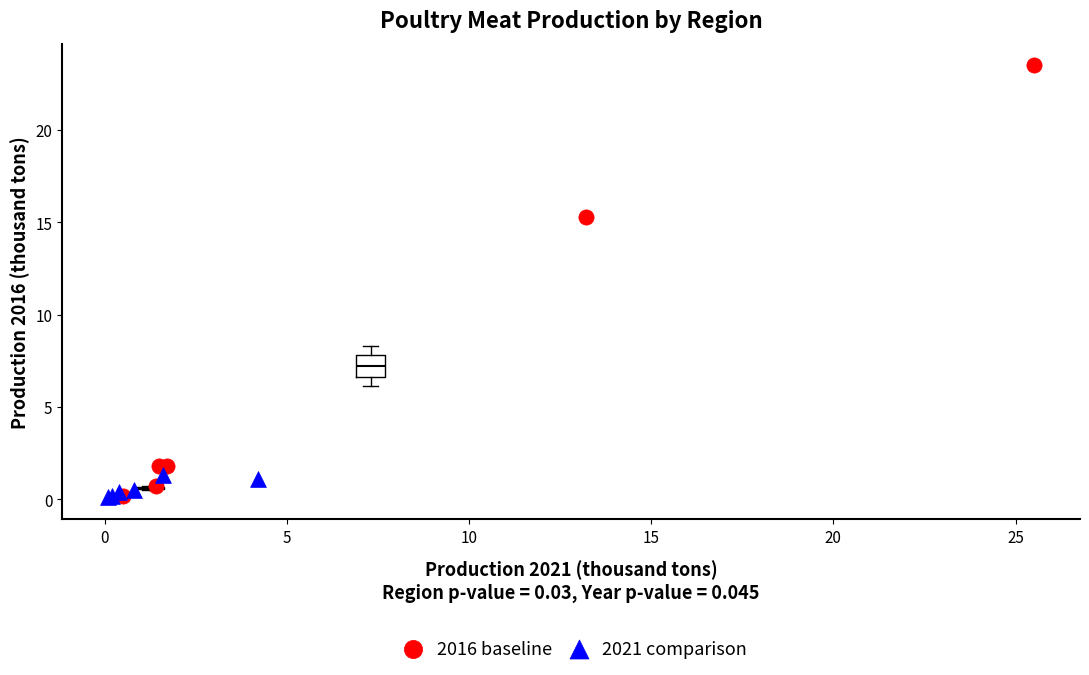

Which series reaches the maximum Y coordinate?

2016 baseline